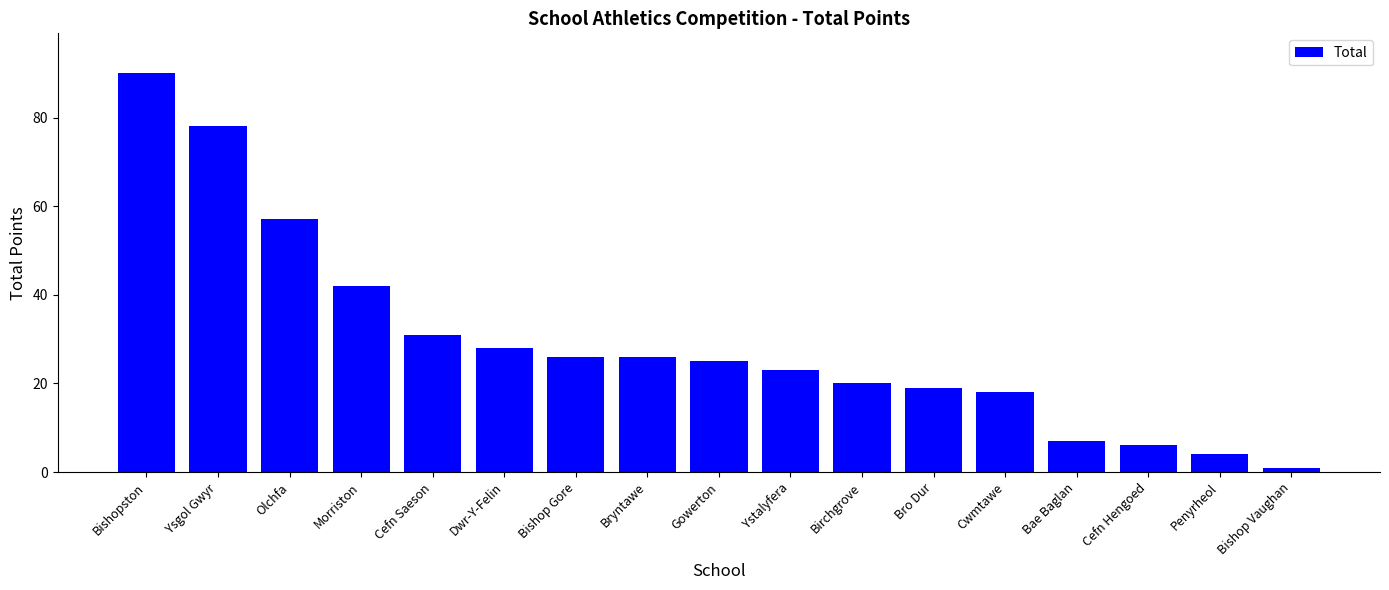

True or false: the data shows 57 at Olchfa.

True